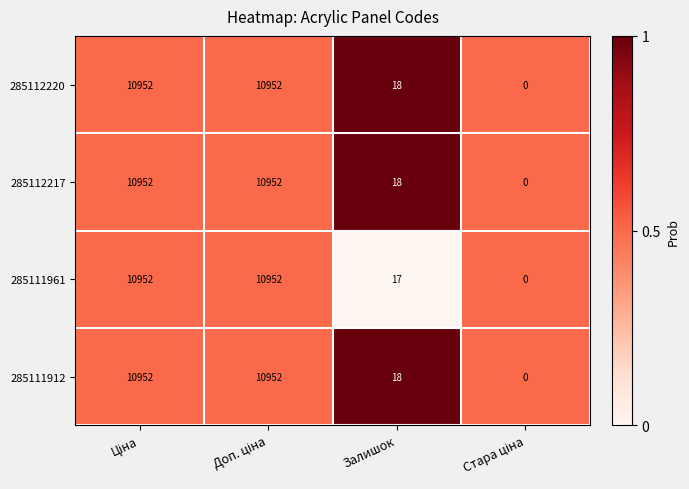

What is the difference between the maximum and minimum values in the 285112217 series?

10952